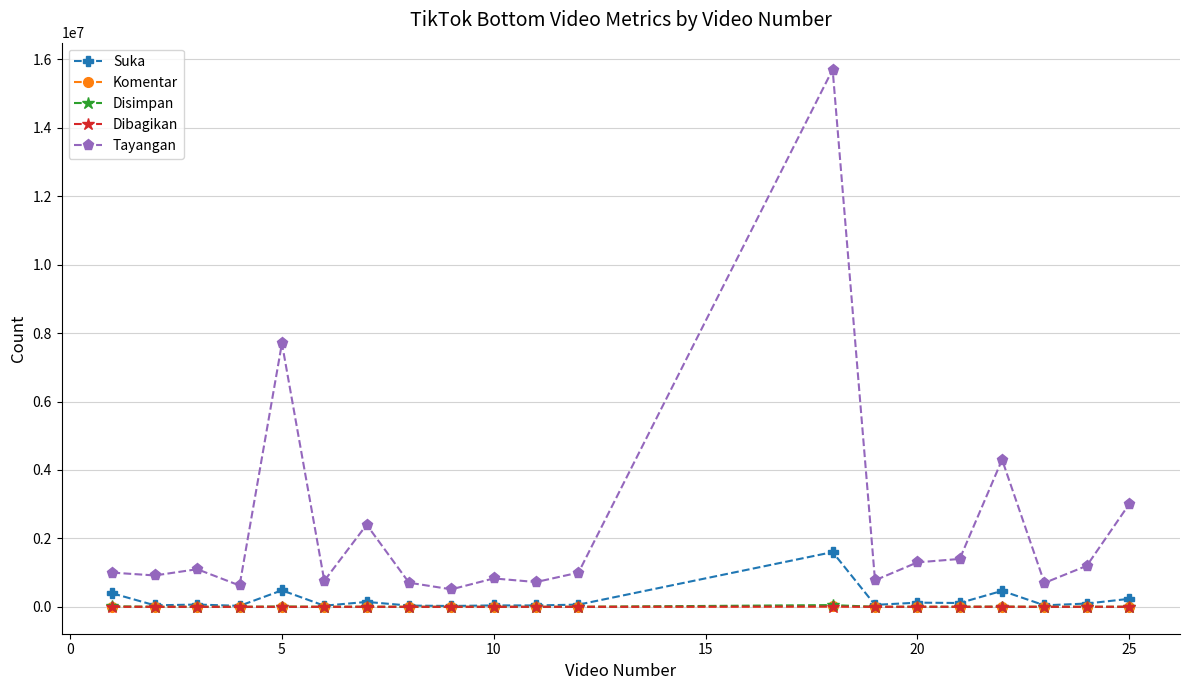

Which series has the largest total across all categories?

Tayangan